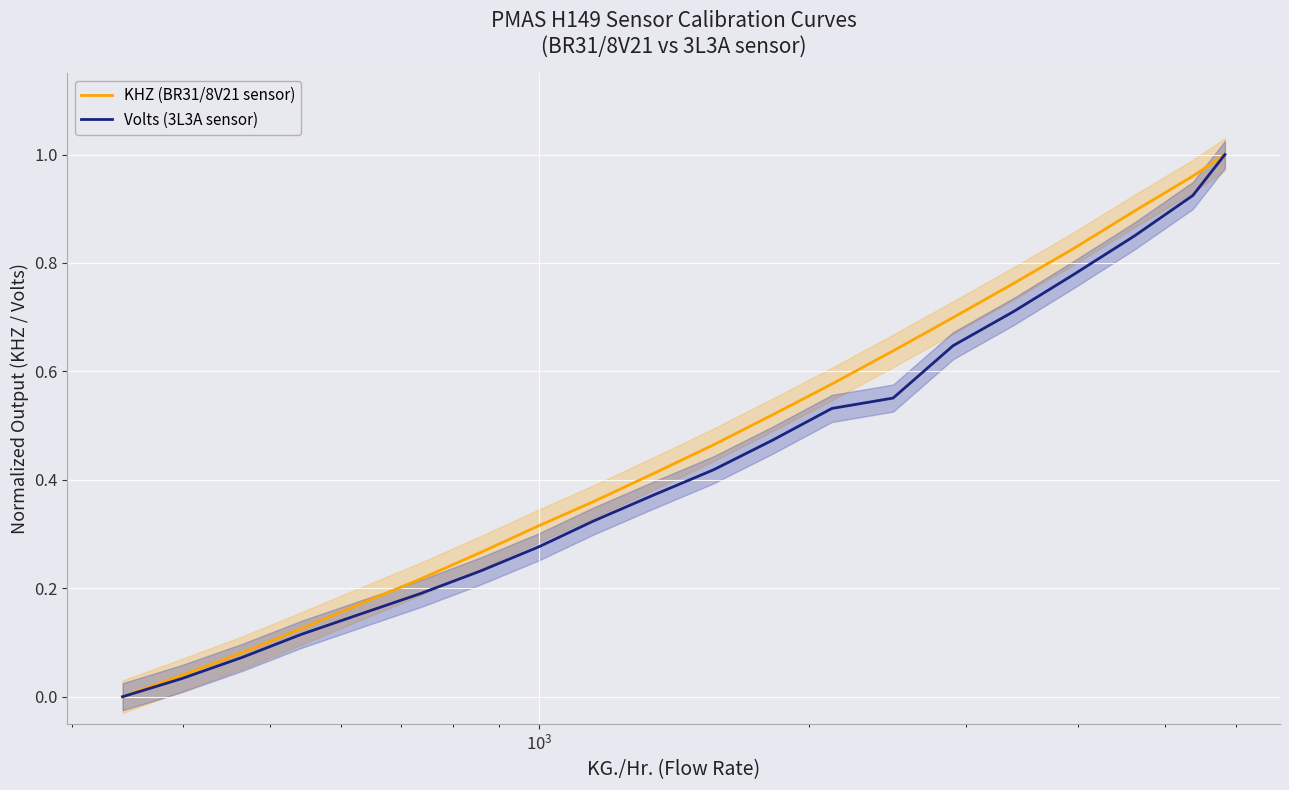

Which series has the widest spread of values?

KHZ (BR31/8V21 sensor)